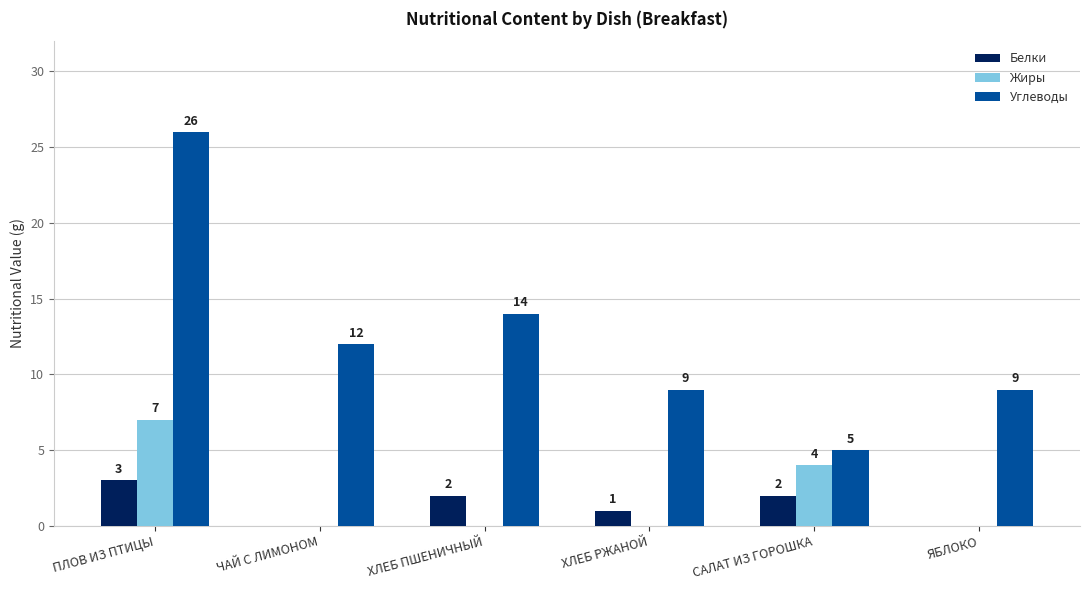

Reading right to left, transcribe all the data shown in this chart.

Белки: 0	2	1	2	0	3
Жиры: 0	4	0	0	0	7
Углеводы: 9	5	9	14	12	26